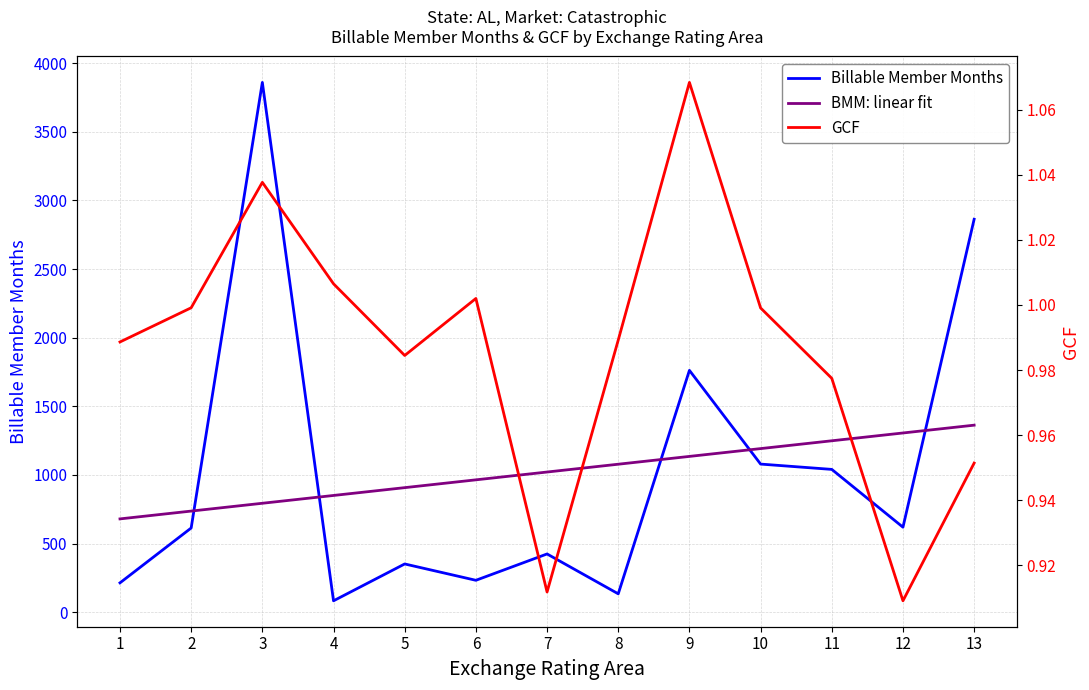

True or false: GCF and Billable Member Months cross at least once.

False